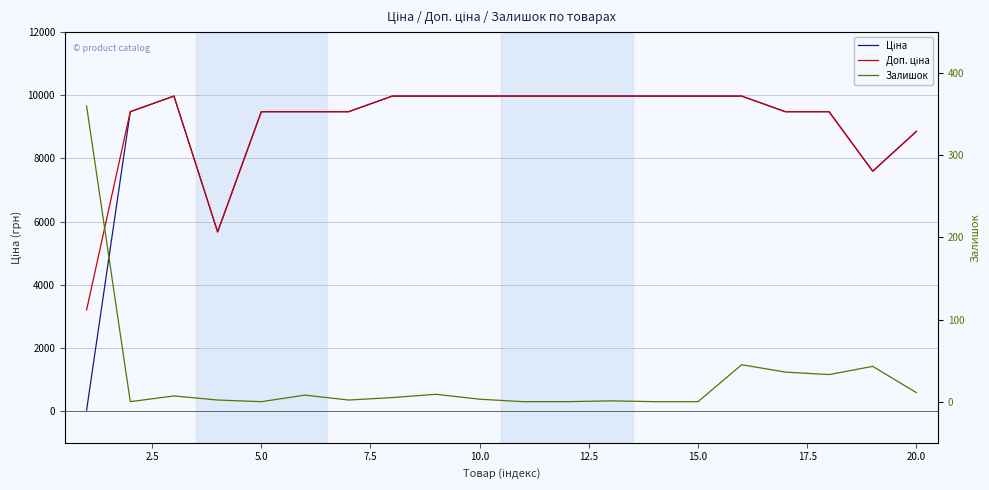

Which series changed the most between 10.0 and 17.5?

Ціна